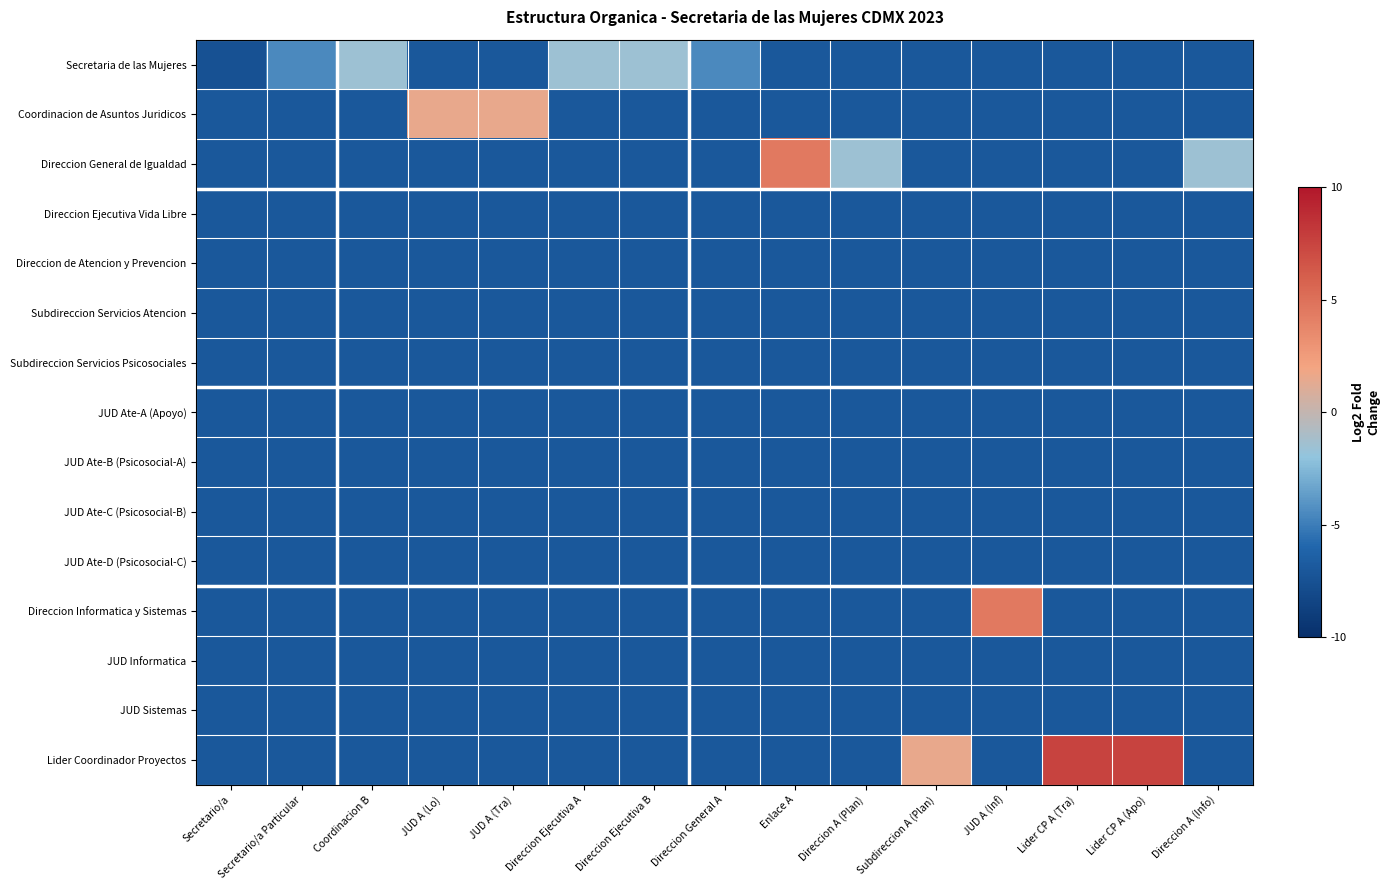

At how many categories does at least one series exceed 0?

7